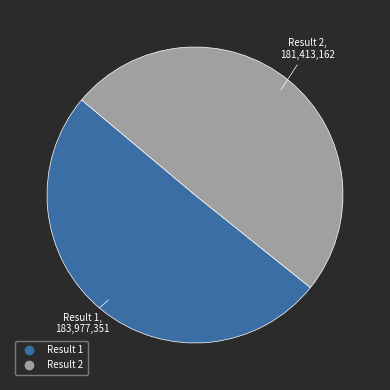

Rank the categories by value from highest to lowest.

Result 1, Result 2